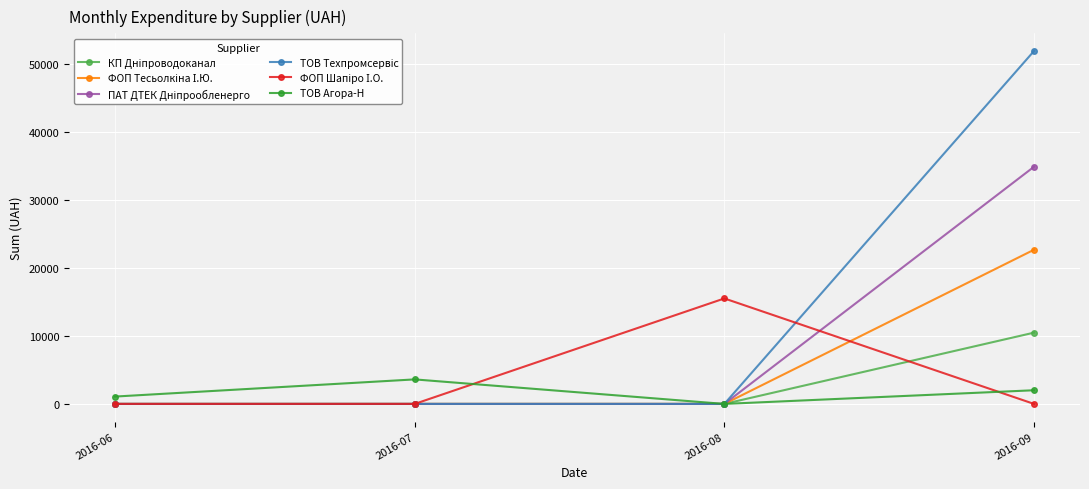

How many categories are shown in the chart?

4